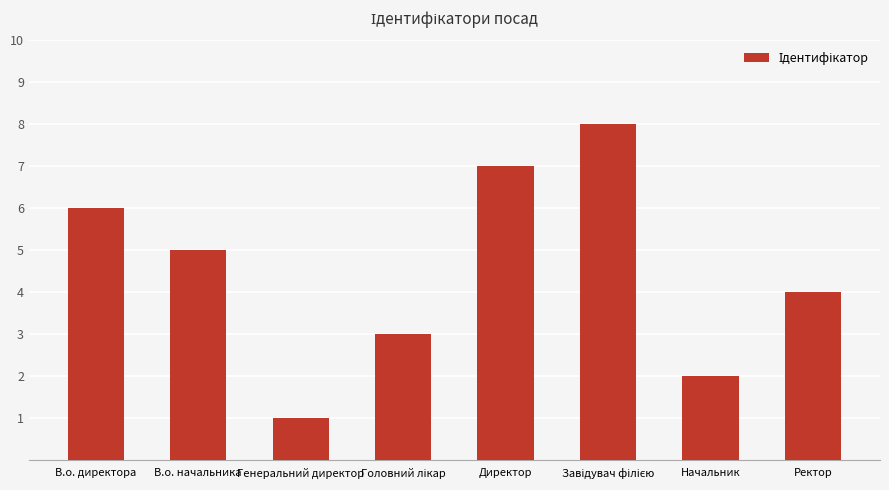

Count the number of categories in the chart.

8